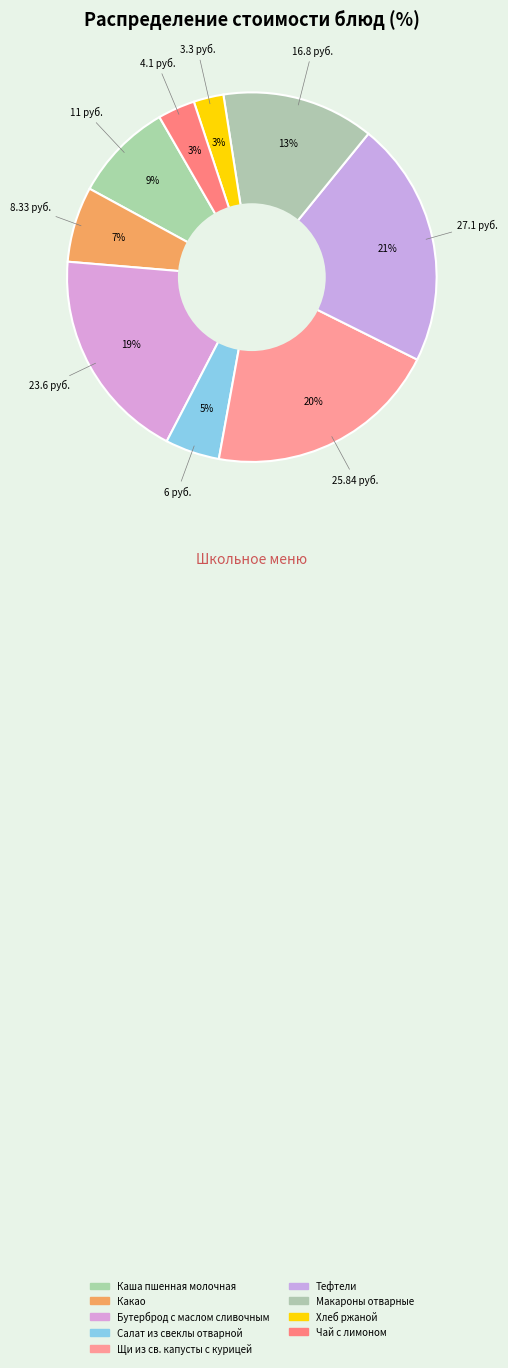

Combined, do Макароны отварные and Бутерброд с маслом сливочным account for over 50%?

No